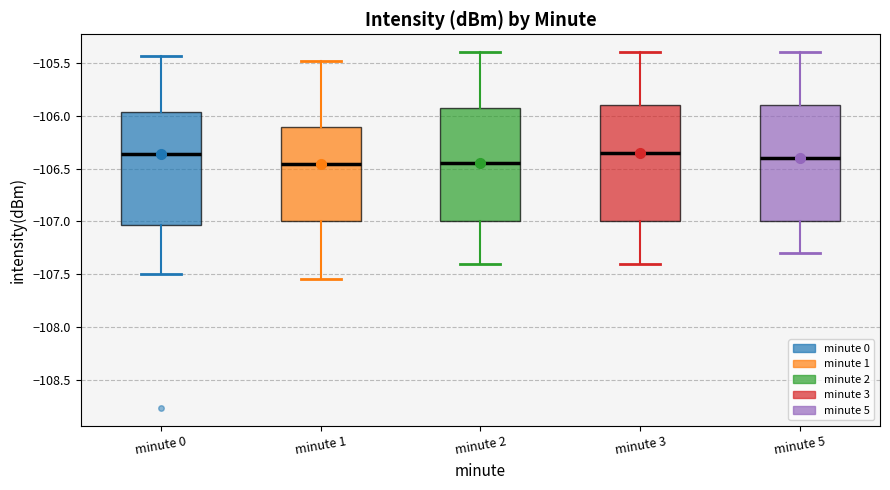

Reading left to right, read every box against the y-axis: the position of its median line, the range the box covers, and the ends of its whiskers. The values are not printed on the chart, so give them approximately, as read against the axis.

minute 0: median -106.35, box -107.05 to -105.95, whiskers -107.50 to -105.45
minute 1: median -106.45, box -107.00 to -106.10, whiskers -107.55 to -105.50
minute 2: median -106.45, box -107.00 to -105.90, whiskers -107.40 to -105.40
minute 3: median -106.35, box -107.00 to -105.90, whiskers -107.40 to -105.40
minute 5: median -106.40, box -107.00 to -105.90, whiskers -107.30 to -105.40